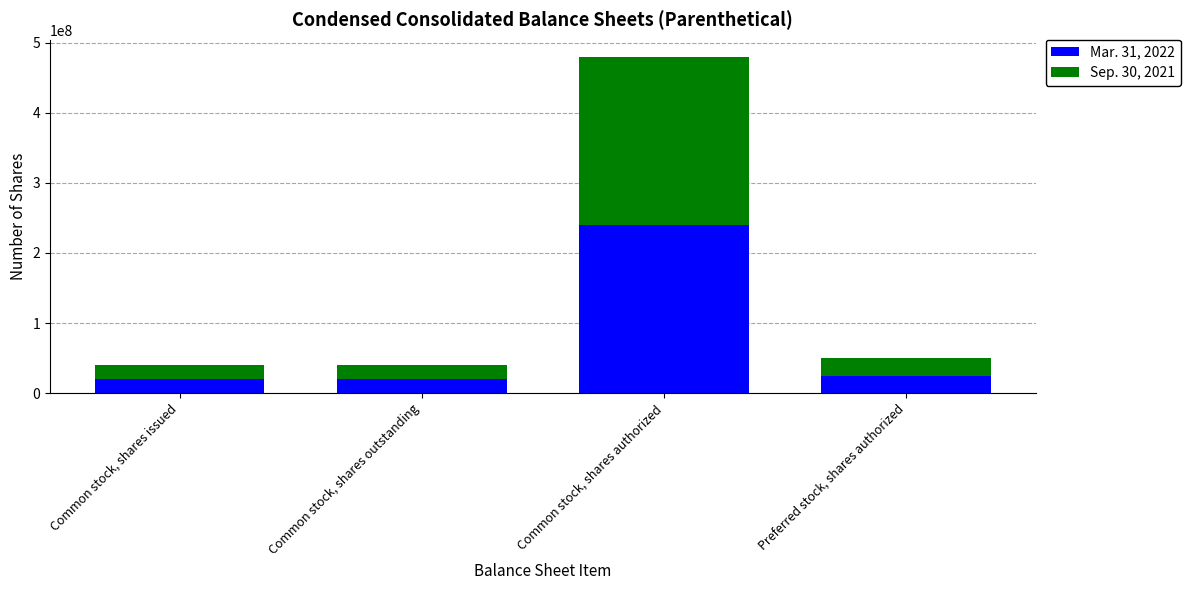

What is the total value across all series at Common stock, shares authorized?

480000000